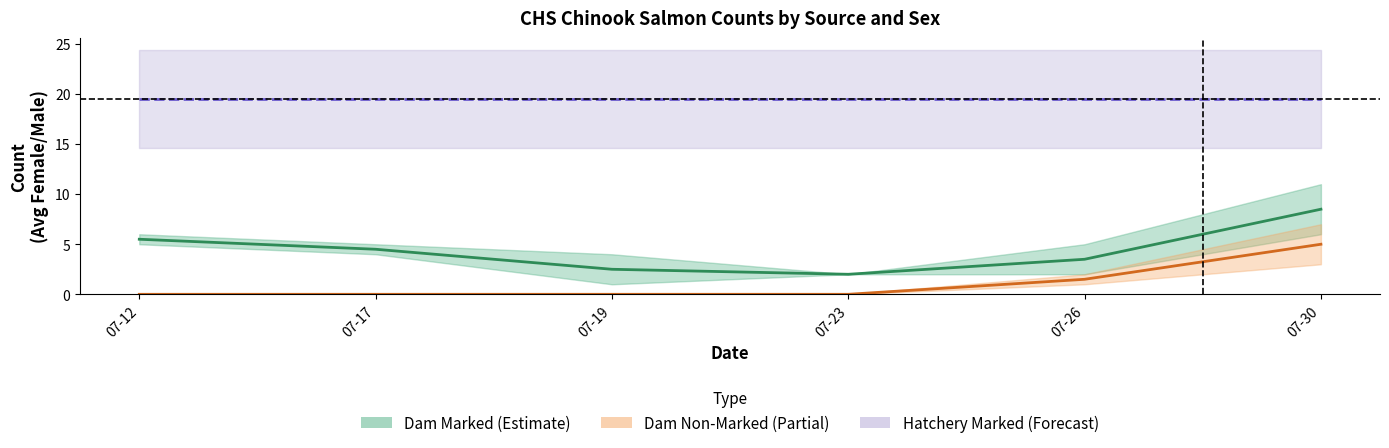

True or false: Dam Non-Marked (center) and Dam Marked (center) intersect in this chart.

False